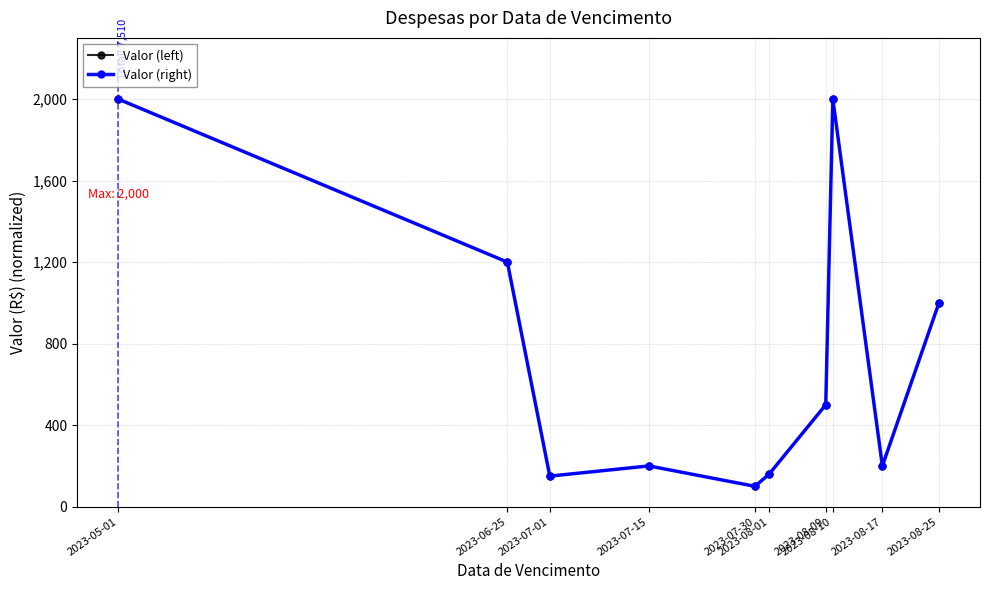

Does the chart have visible grid lines?

Yes